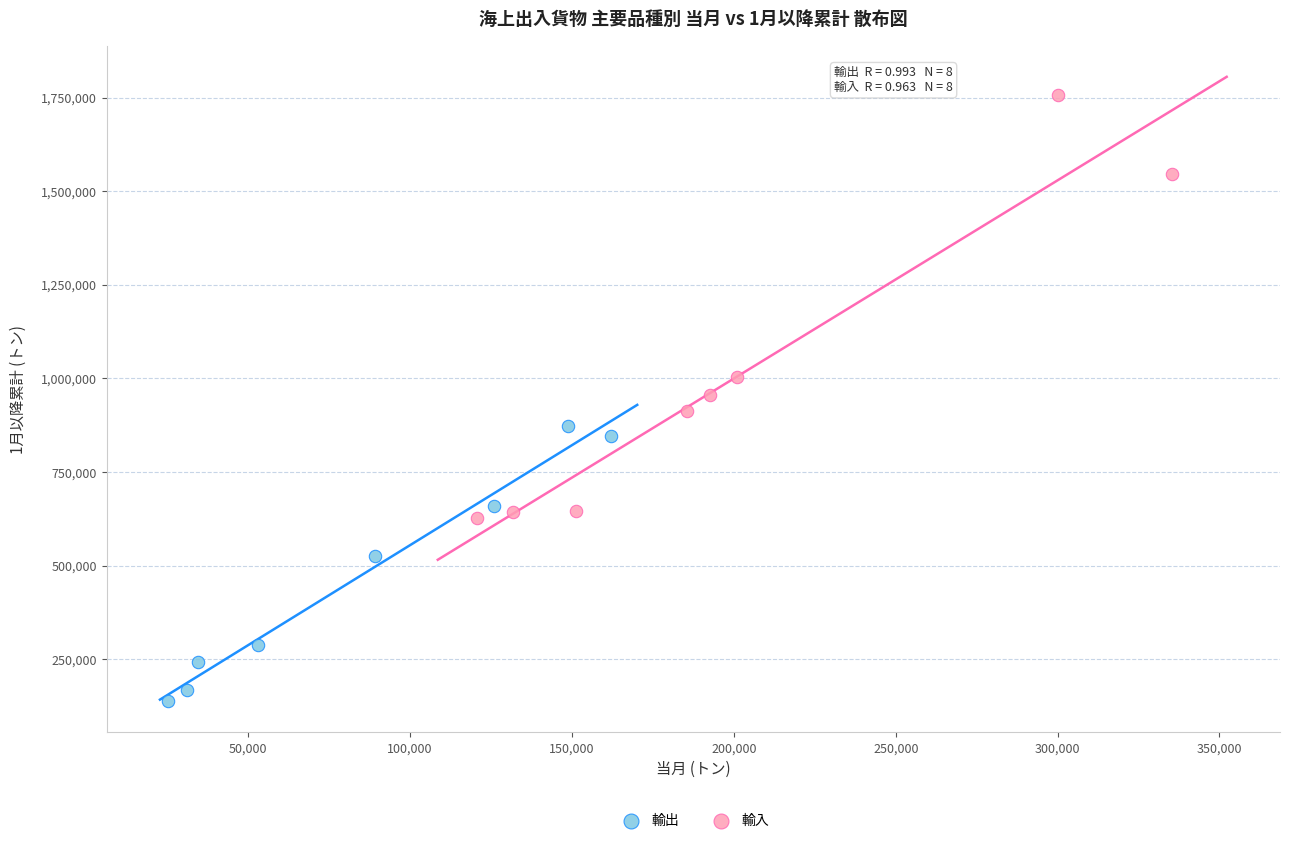

Which series reaches the maximum Y coordinate?

輸入